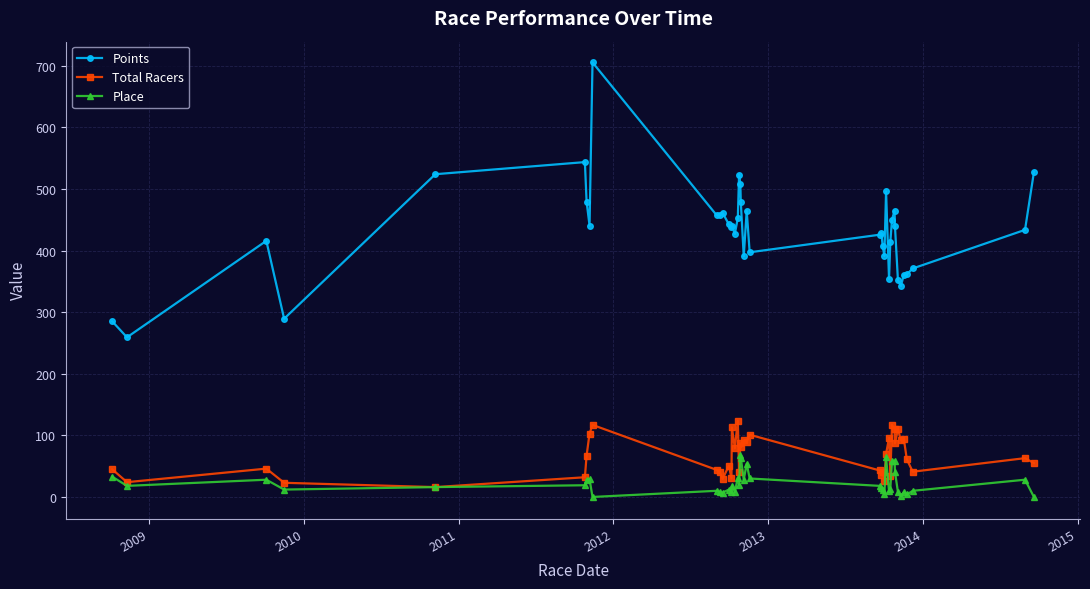

True or false: Place and Points intersect in this chart.

False